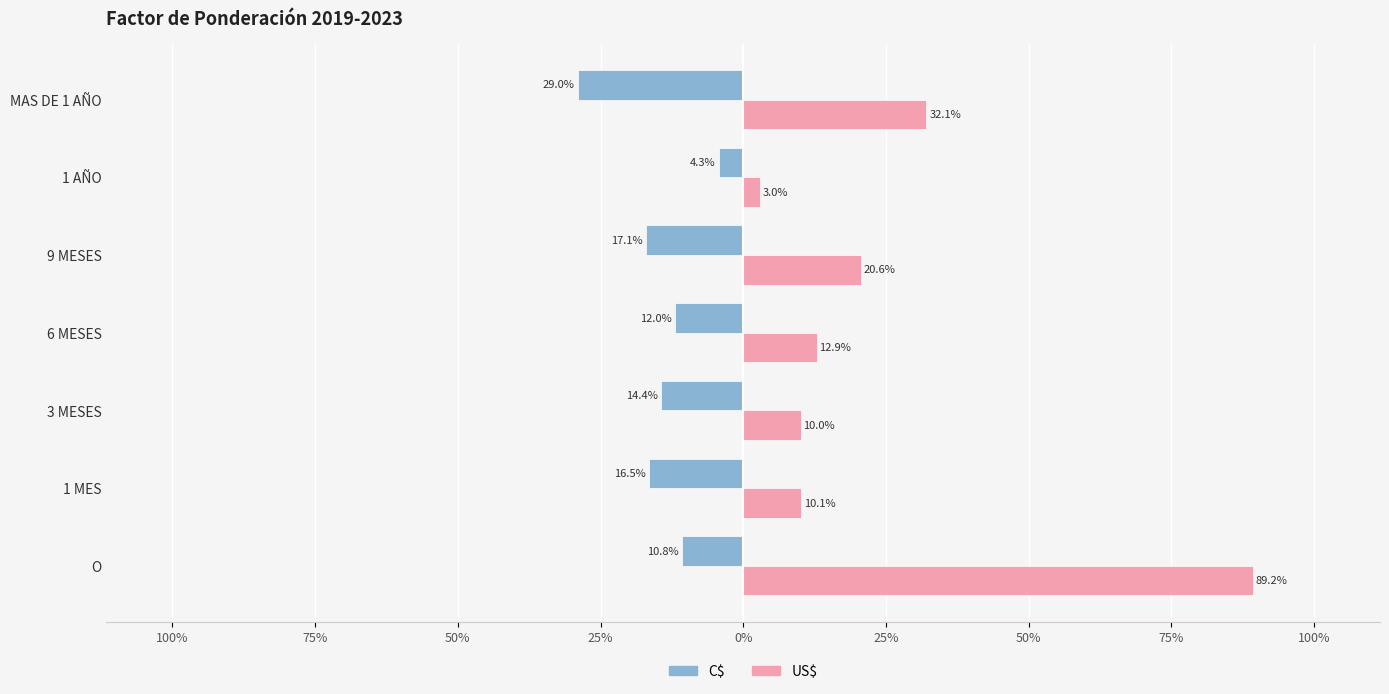

Does the chart contain any negative values?

Yes